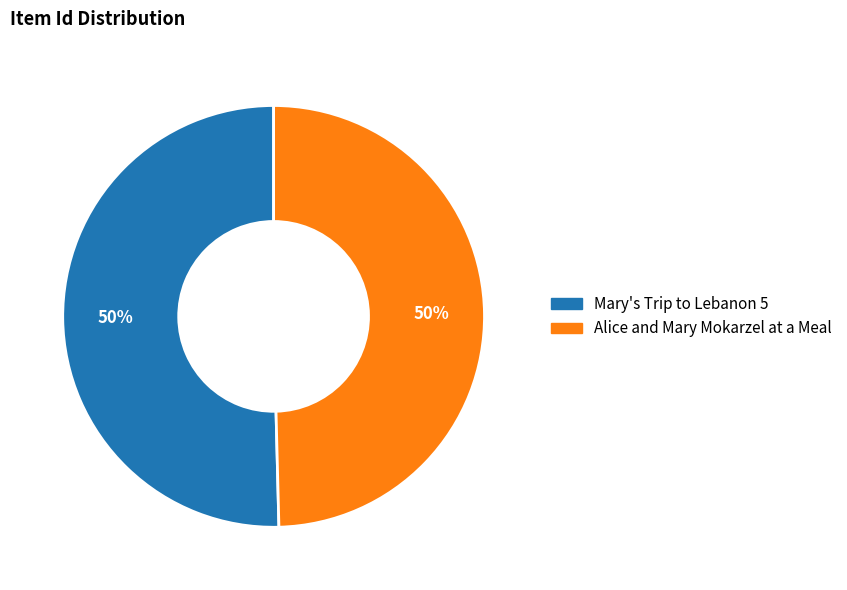

What is the ratio of the value at Alice and Mary Mokarzel at a Meal to the value at Mary's Trip to Lebanon 5?

1.0